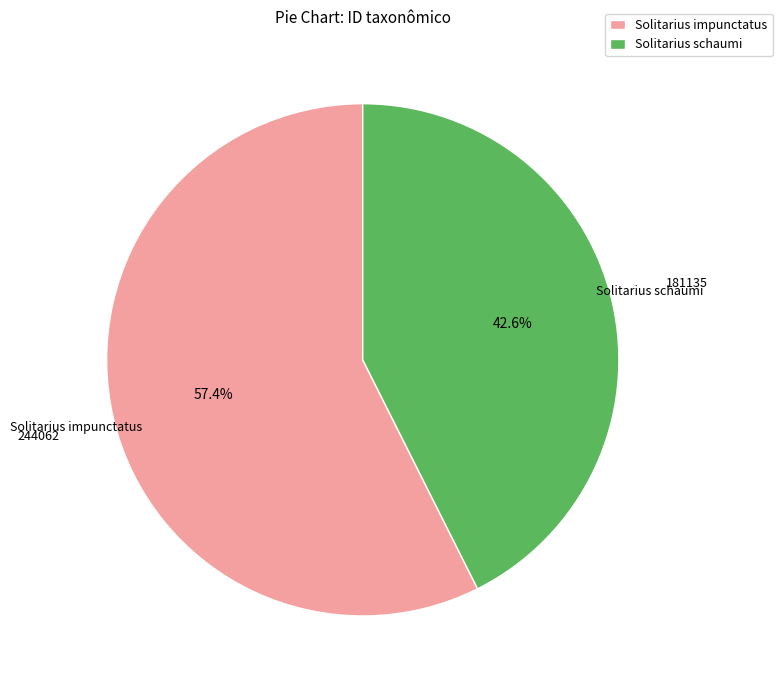

What is the smallest slice in the pie chart?

Solitarius schaumi